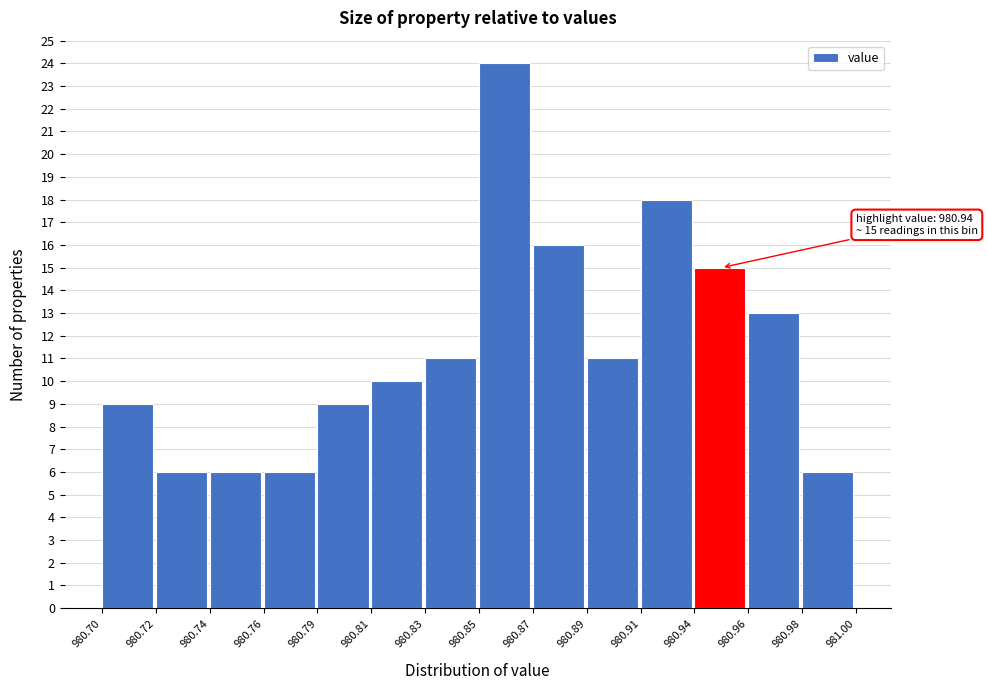

Reading right to left, what are all the values shown in this chart?

6	13	15	18	11	16	24	11	10	9	6	6	6	9